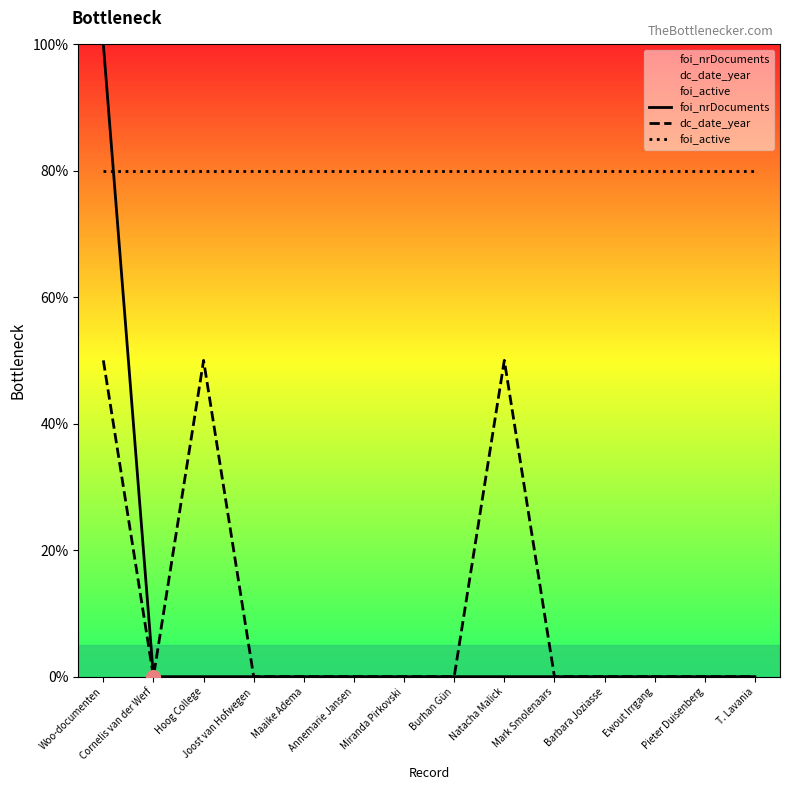

The foi_nrDocuments series shows 0 at Maaike Adema. True or false?

True